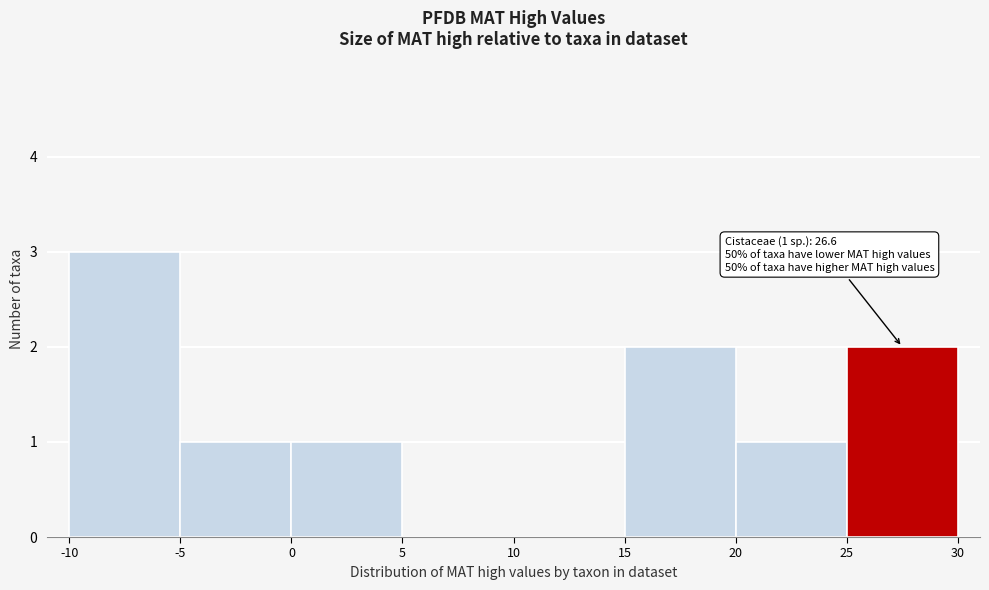

Over which range of the x-axis is the bar tallest?

-10 to -5